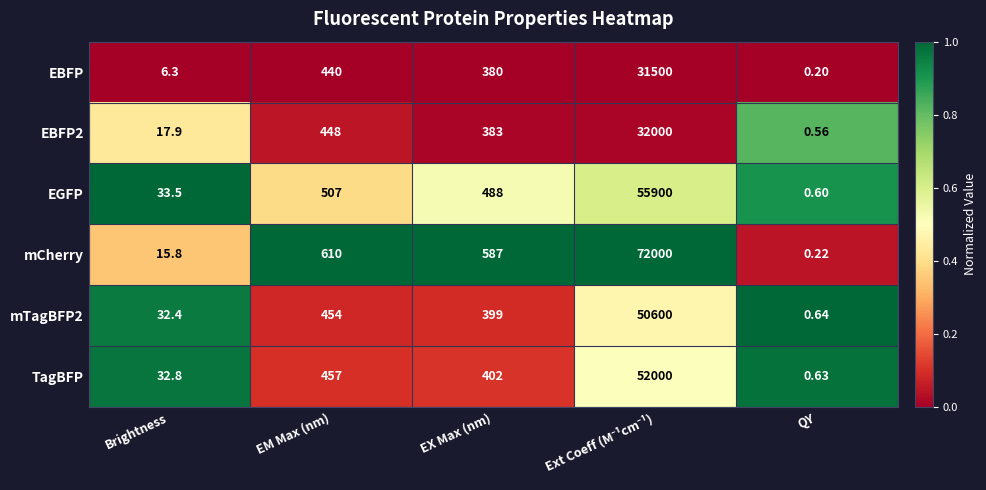

Where is mCherry nearest to the value 36000?

EM Max (nm)